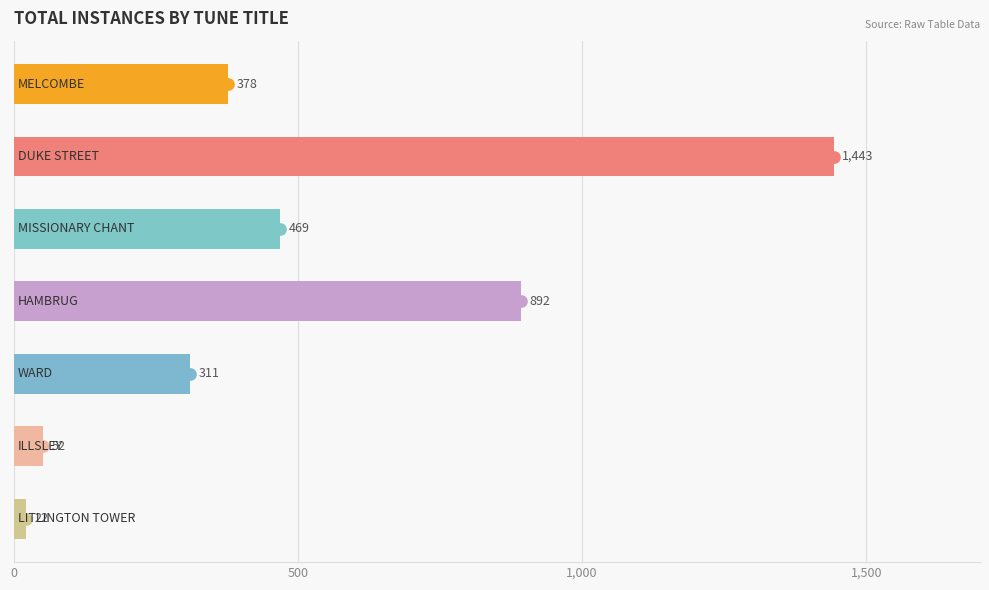

Which has a higher value, 0 or 1,500?

1,500